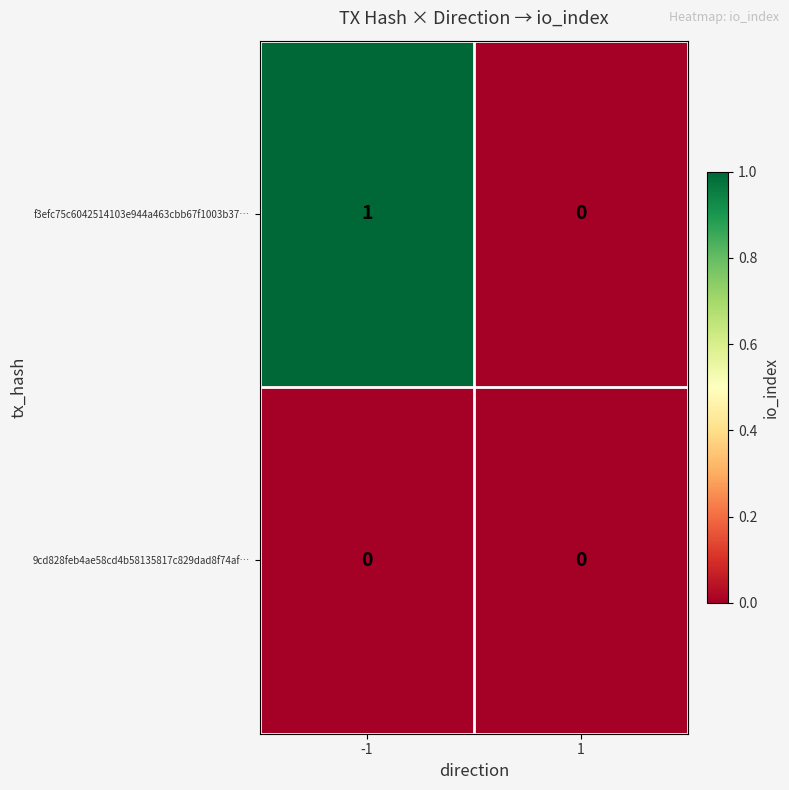

How many data points in f3efc75c6042514103e944a463cbb67f1003b37… are less than 1?

1